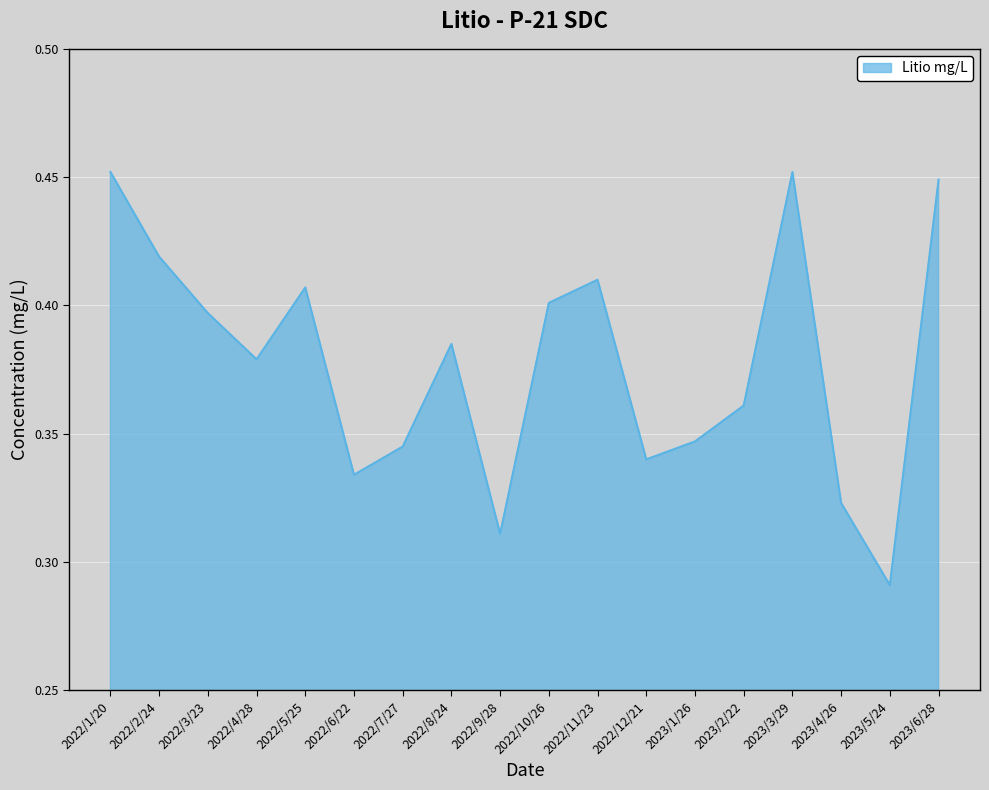

True or false: the data shows 0.1 at 2022/8/24.

False